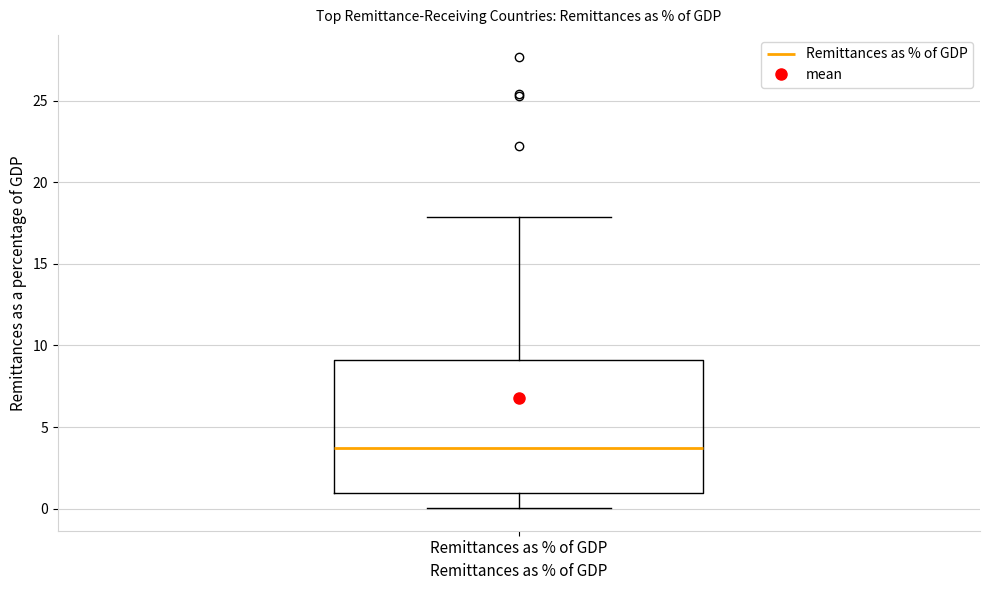

Read this box plot against the y-axis: the position of the median line, the range covered by the box, and the ends of both whiskers. The values are not printed on the chart, so give them approximately, as read against the axis.

median 3.5, box 1.0 to 9.0, whiskers 0.0 to 18.0